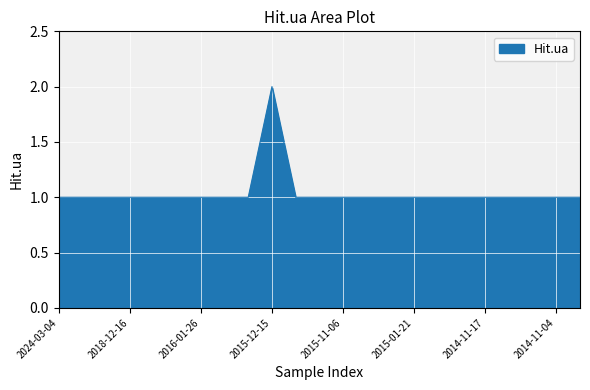

Does the chart have visible grid lines?

Yes